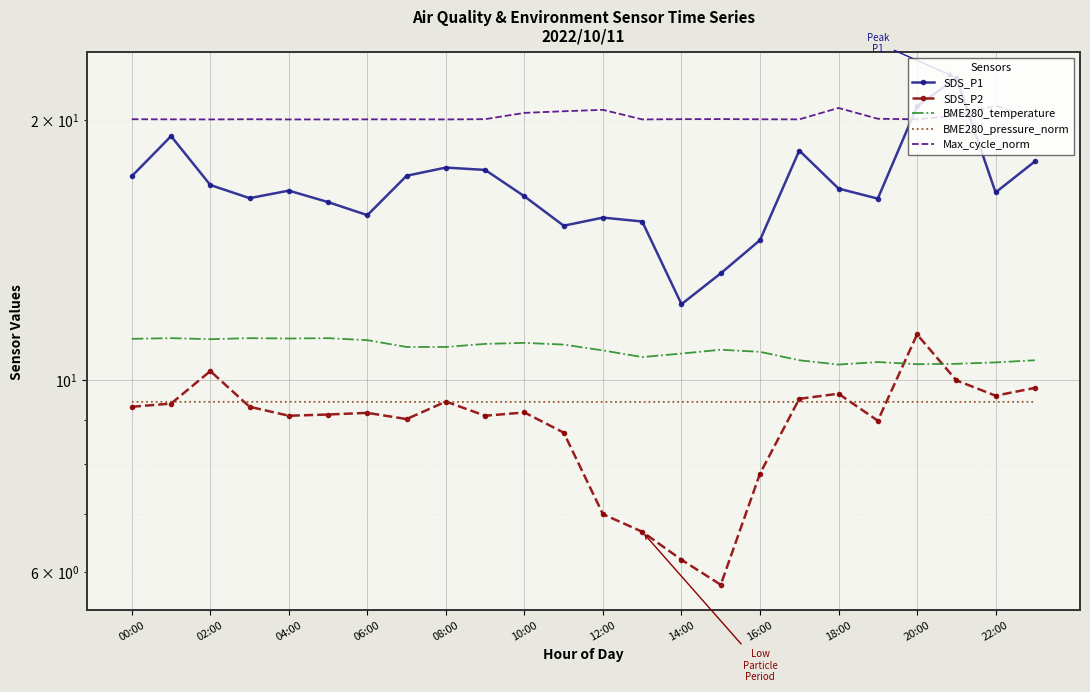

What is the spread (max minus min) of values at 12:00?

13.6